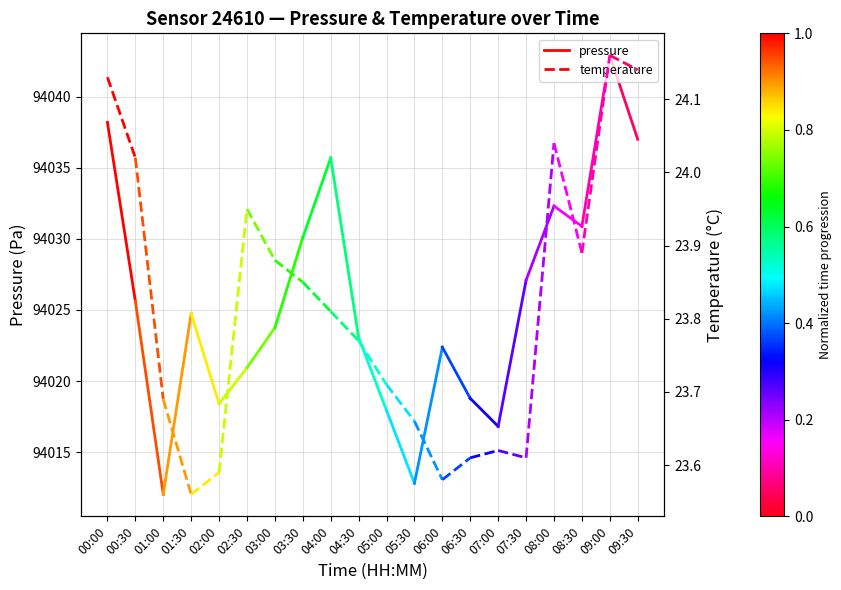

At which category does the chart reach its peak across all series?

00:00